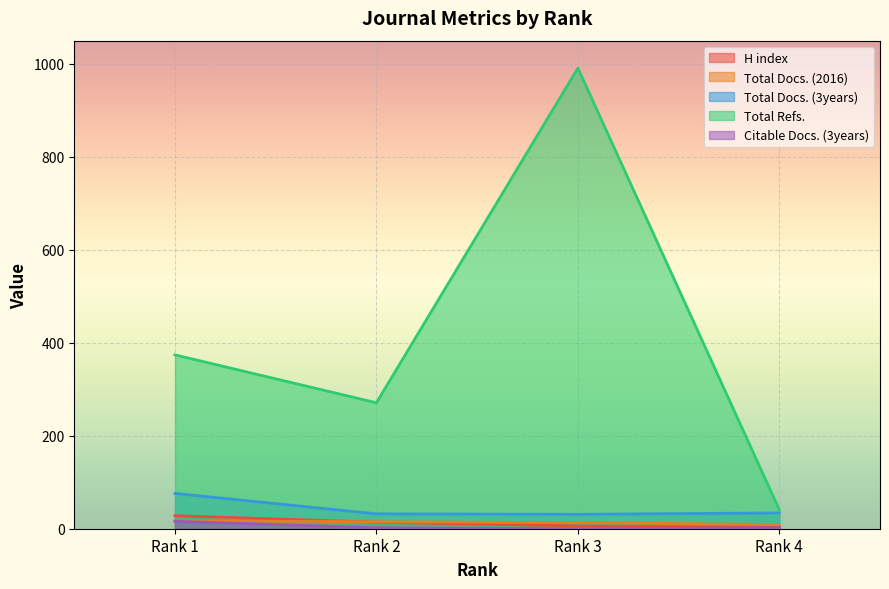

The value of Total Docs. (3years) at Rank 3 is 31. True or false?

True